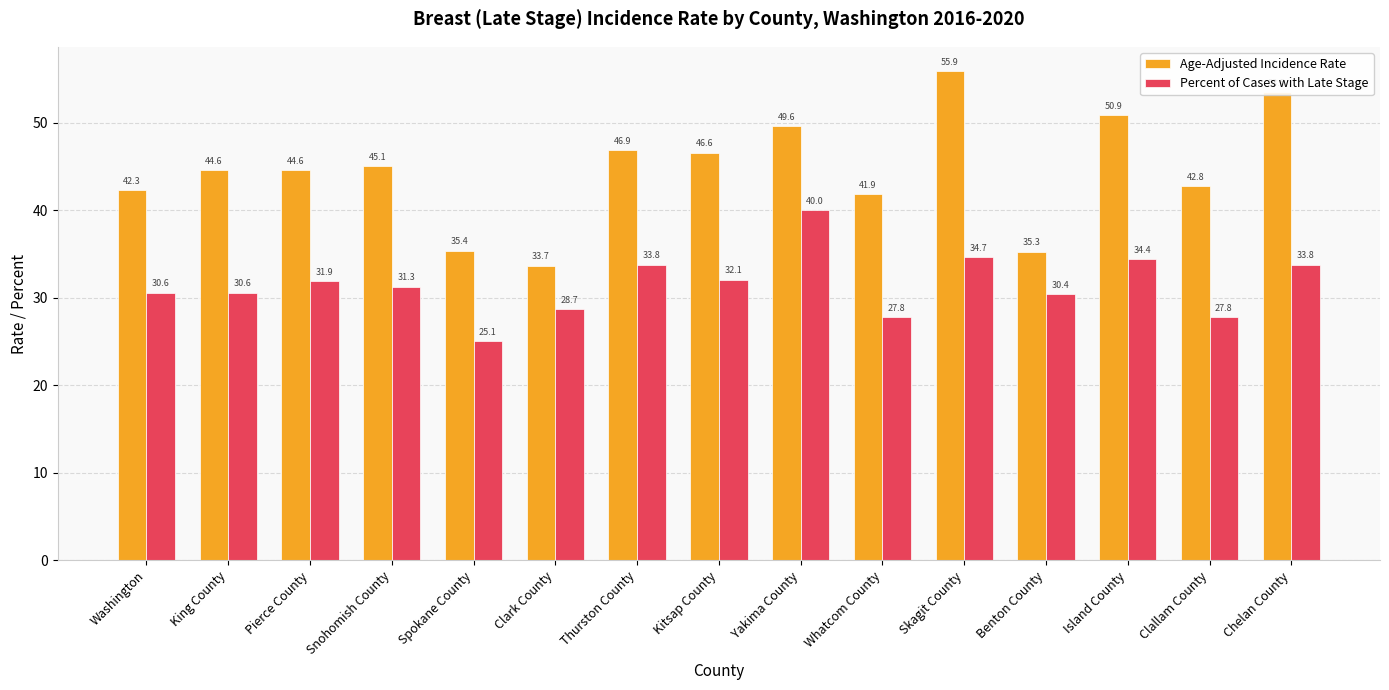

At which category is the sum across all series the highest?

Skagit County